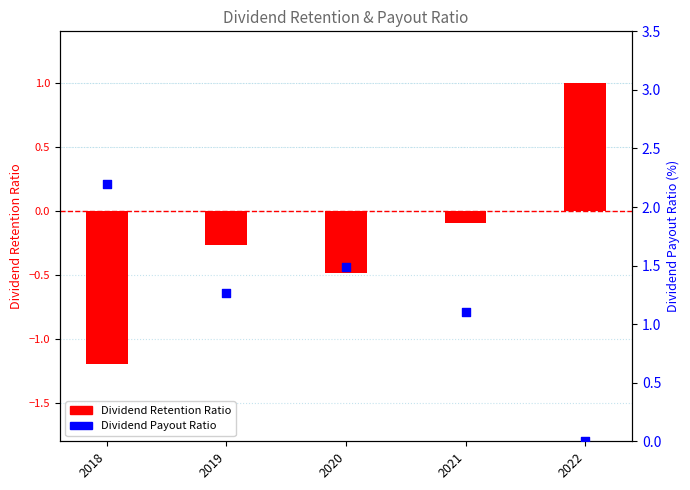

Which series has the largest total across all categories?

Dividend Payout Ratio